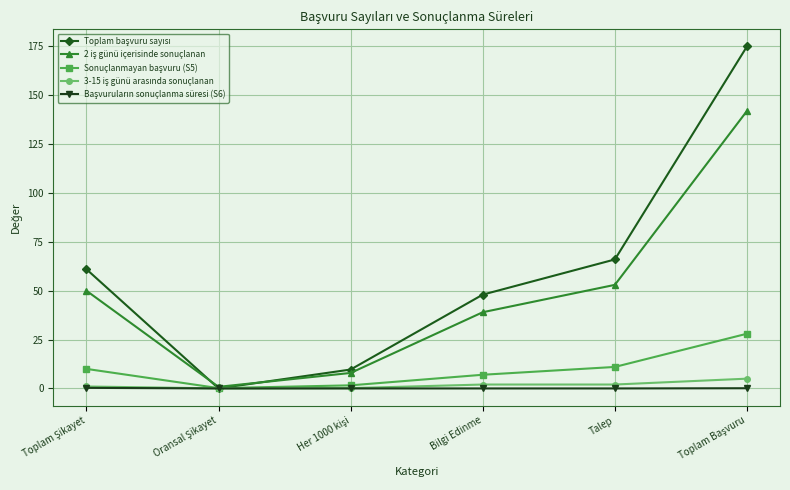

What is the label of the 4th point from the left?

Bilgi Edinme